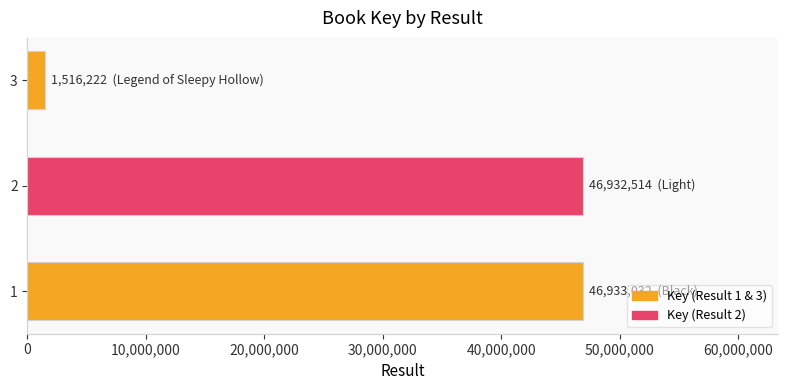

Is it true that the value at 2 is 46932514?

True